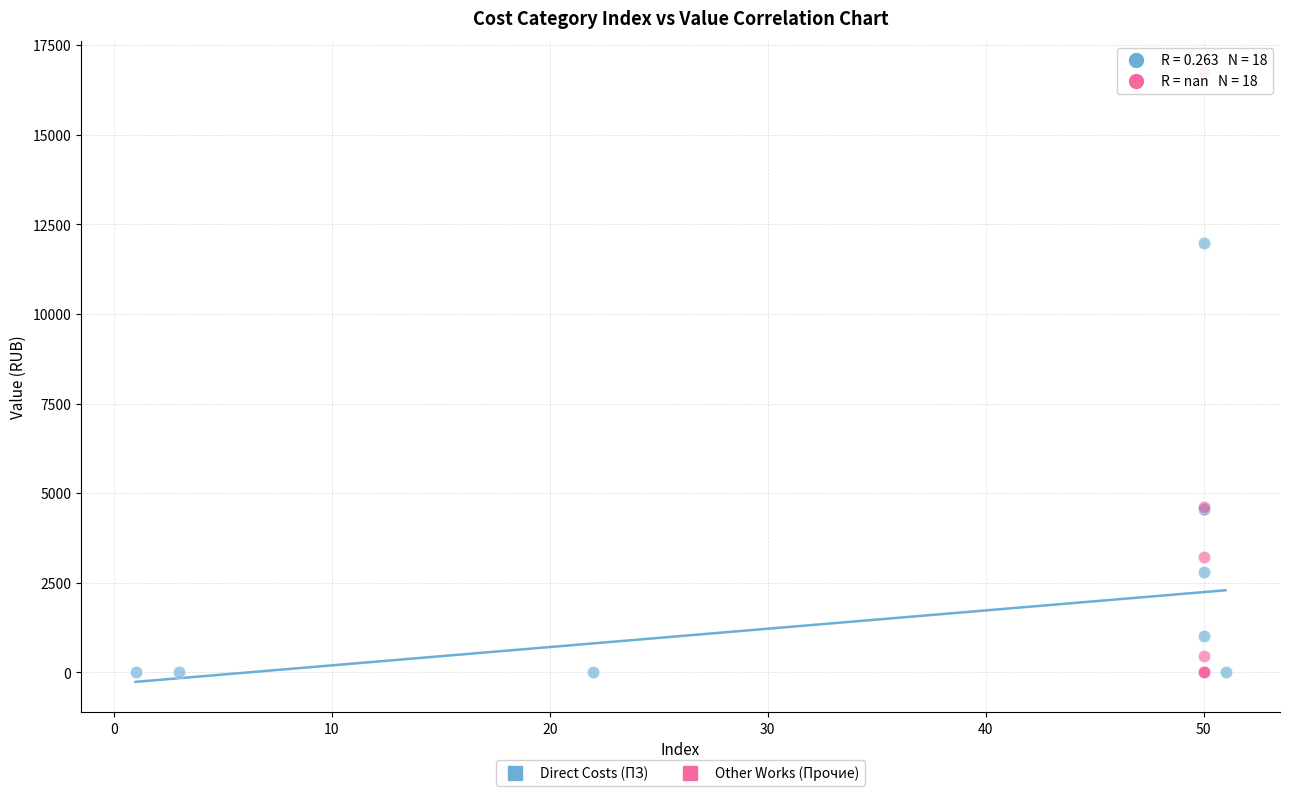

Which series reaches the maximum Y coordinate?

Other Works (Прочие)